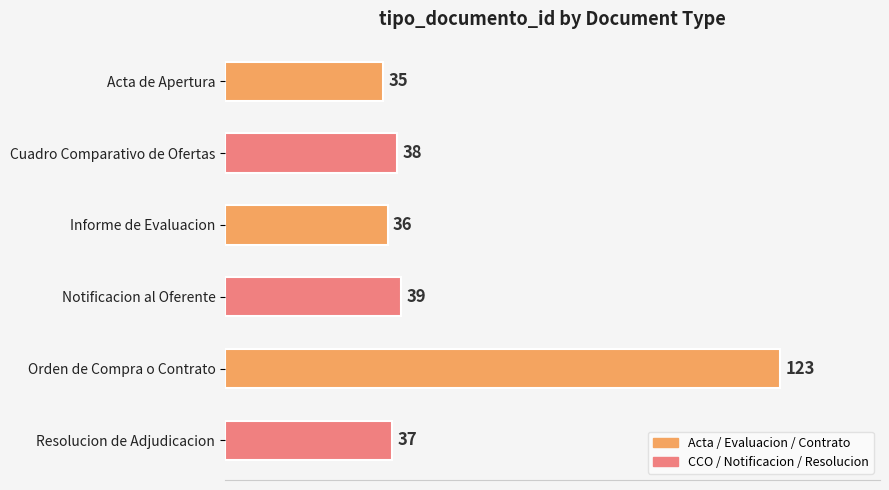

Reading top to bottom, what are all the values shown in this chart?

35	38	36	39	123	37